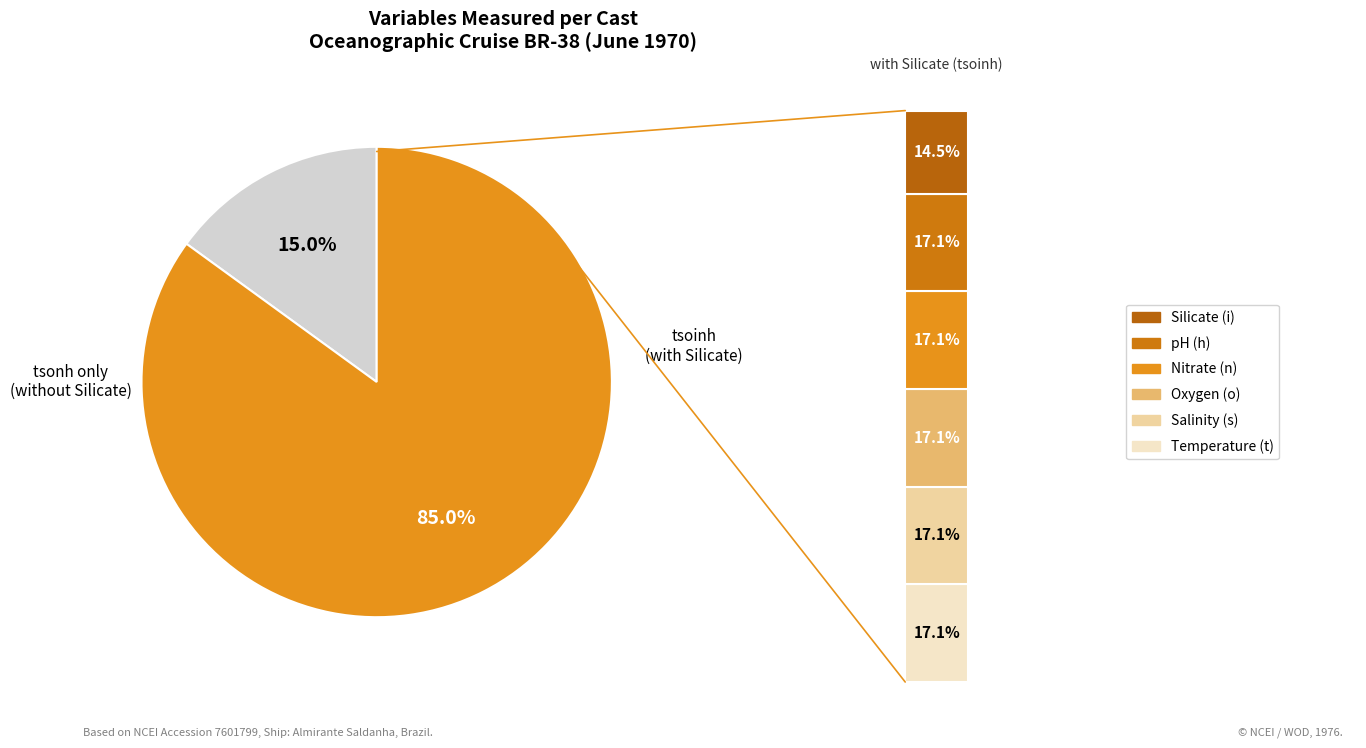

What is the smallest slice in the pie chart?

tsonh